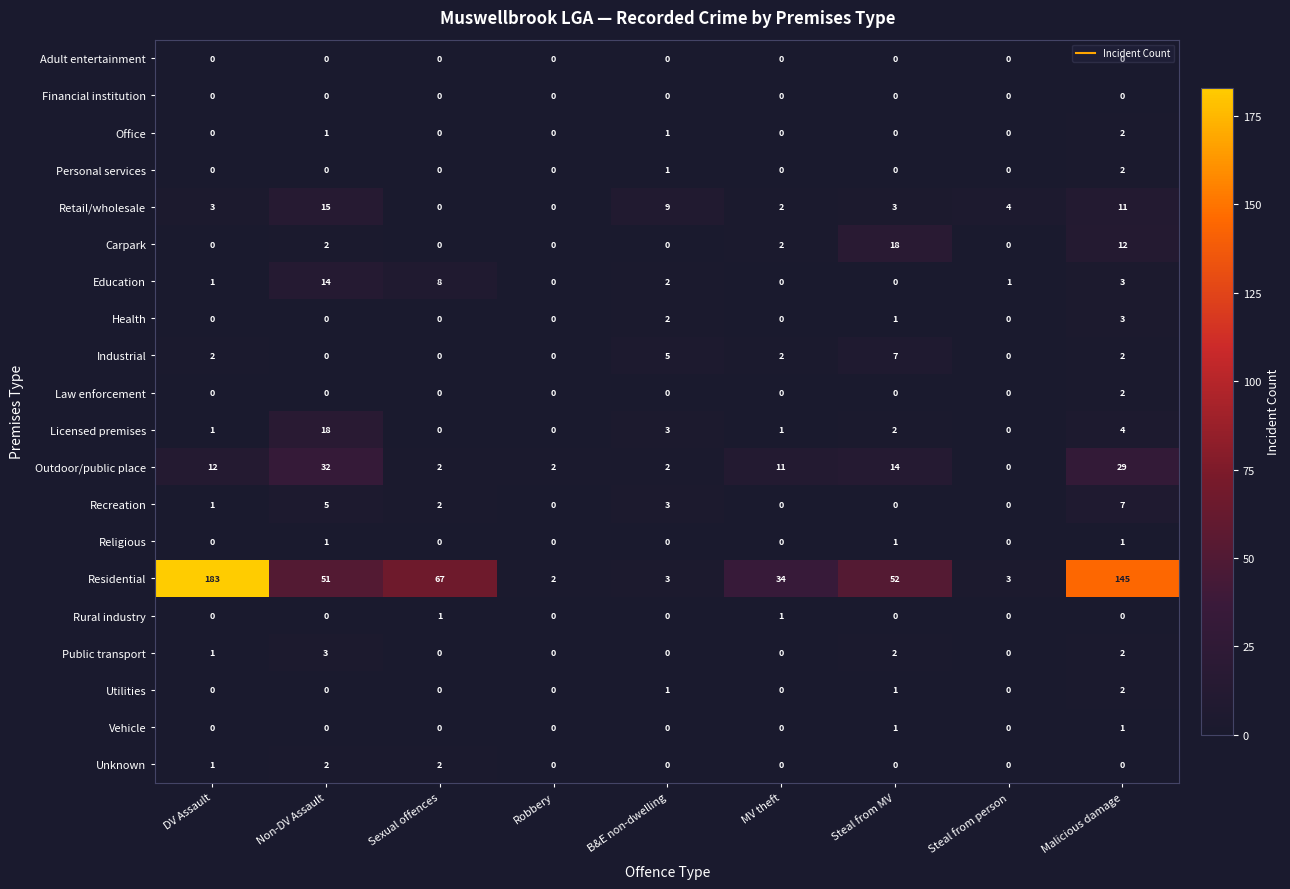

At which category does the chart reach its peak across all series?

DV Assault